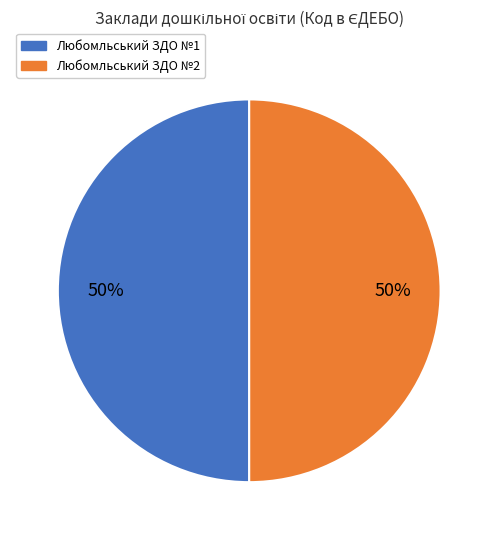

The Любомльський ЗДО №2 slice represents 38% of the pie. True or false?

False